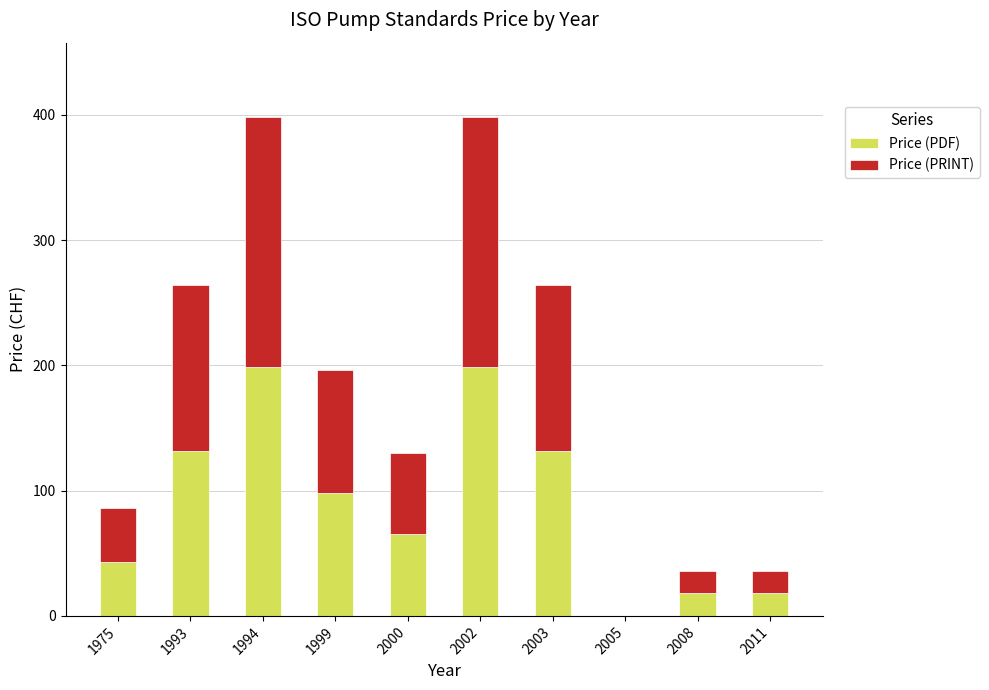

What is the total value across all series at 1999?

196